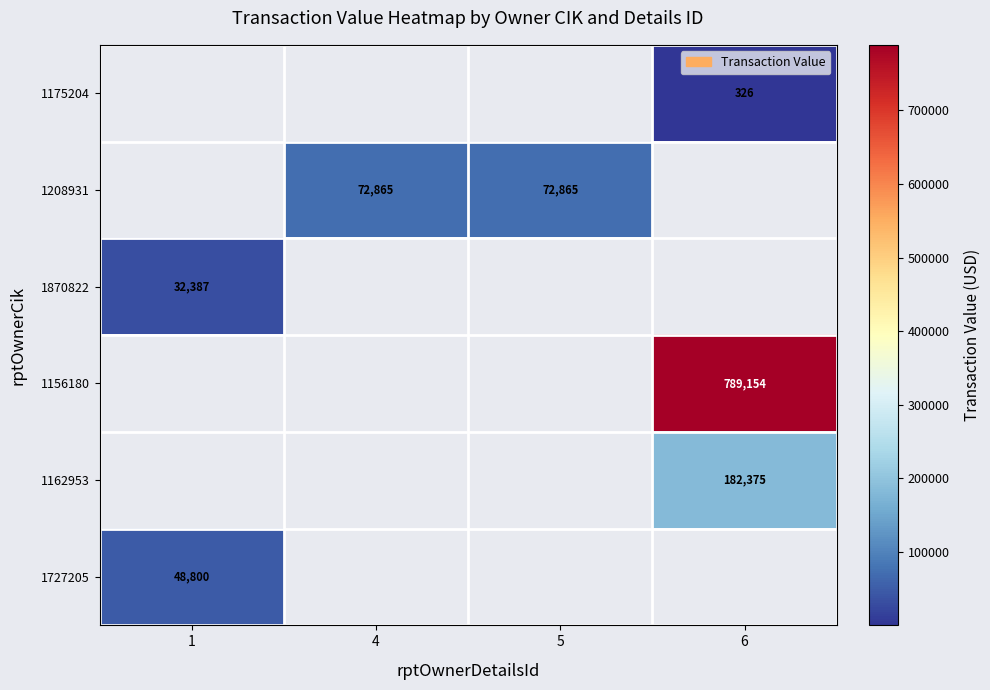

True or false: 1156180 has a value of 1080384.0 at 6.

False